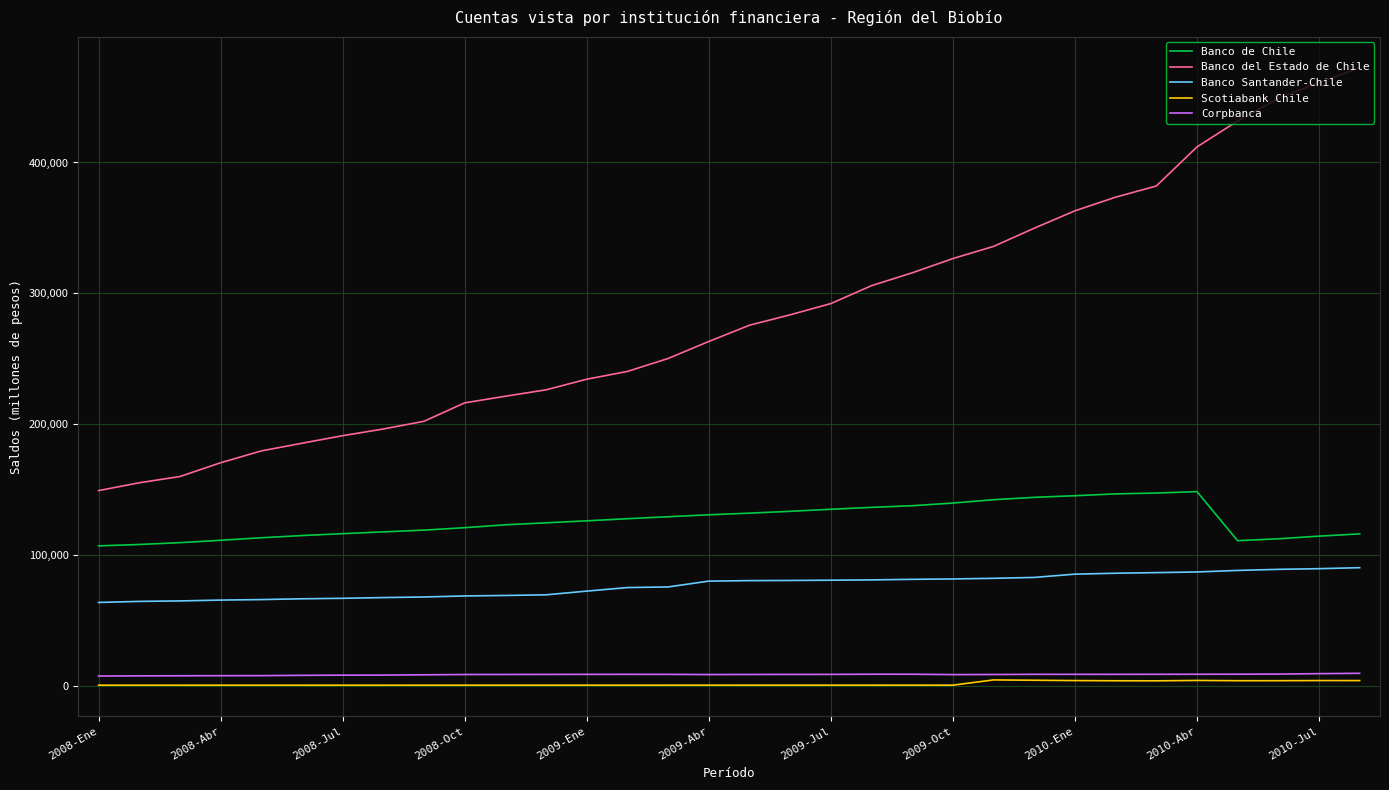

What is the difference between the maximum and minimum values in the Scotiabank Chile series?

4032